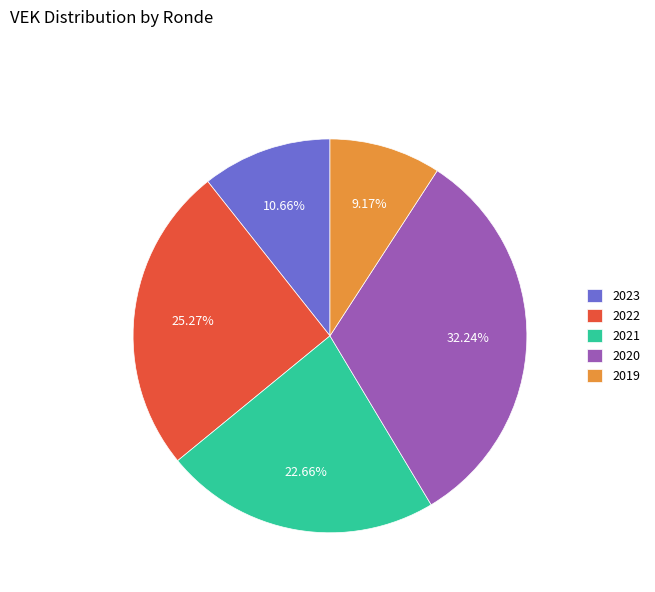

Approximately how many times larger is the value at 2023 compared to 2022?

0.4